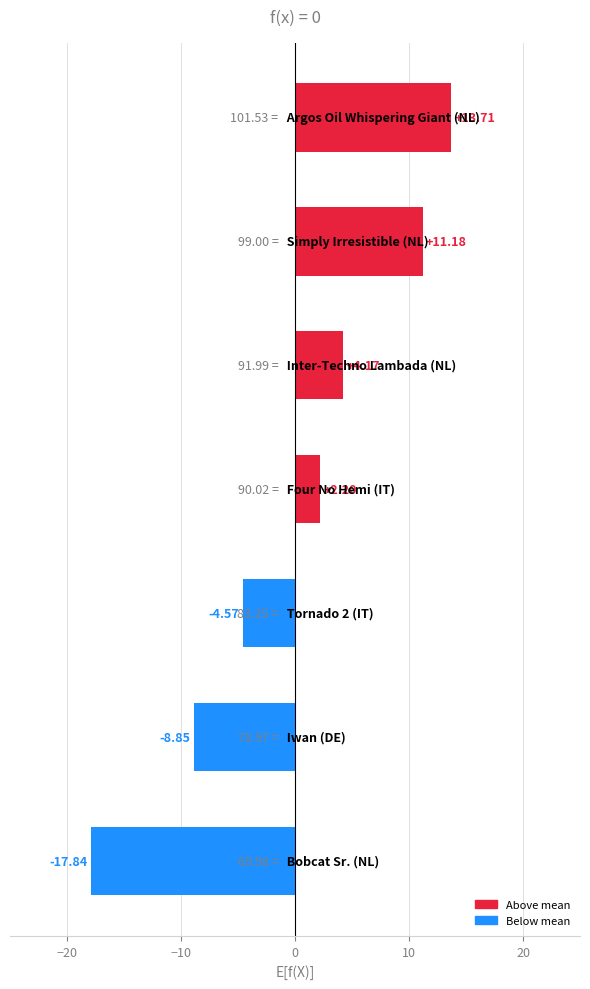

What is the difference between the maximum and second lowest values?

22.6